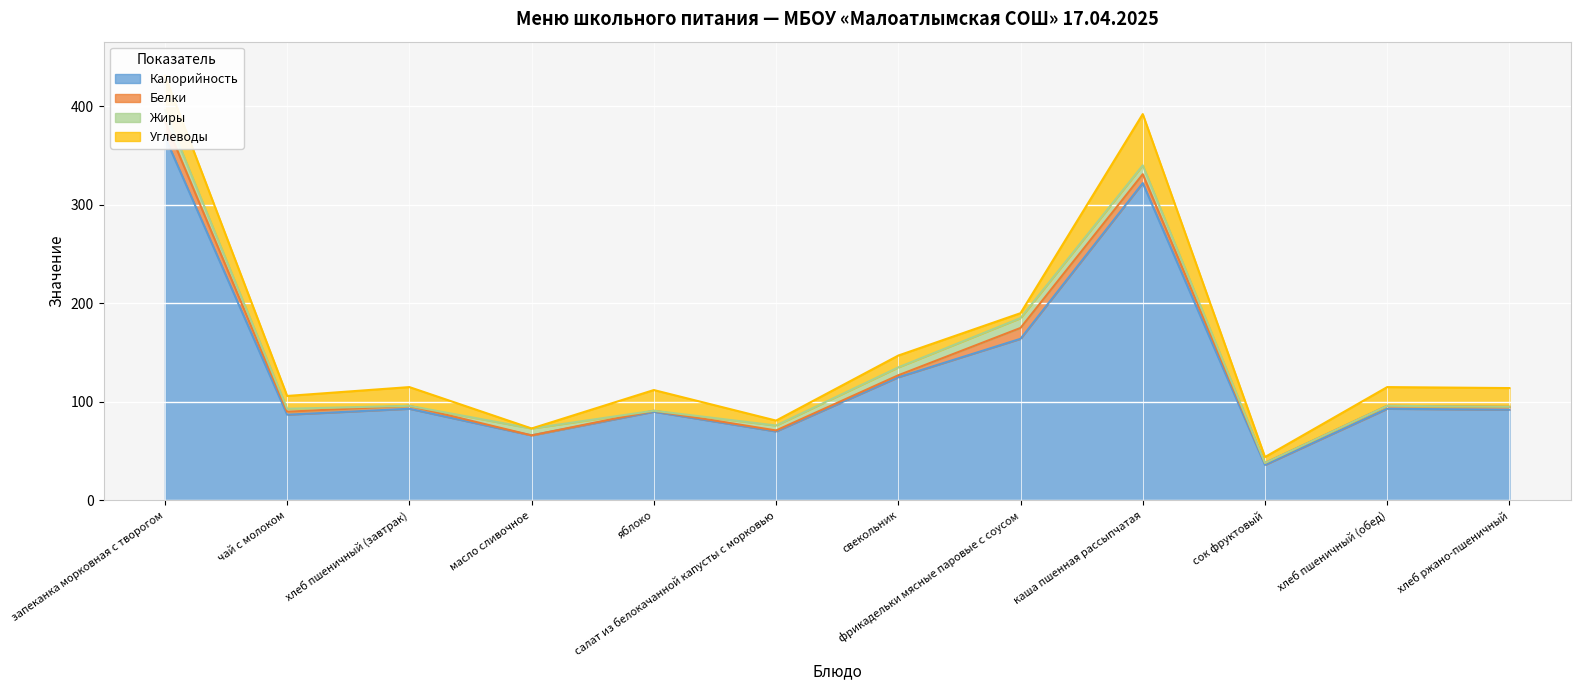

What is the total value across all series at сок фруктовый?

44